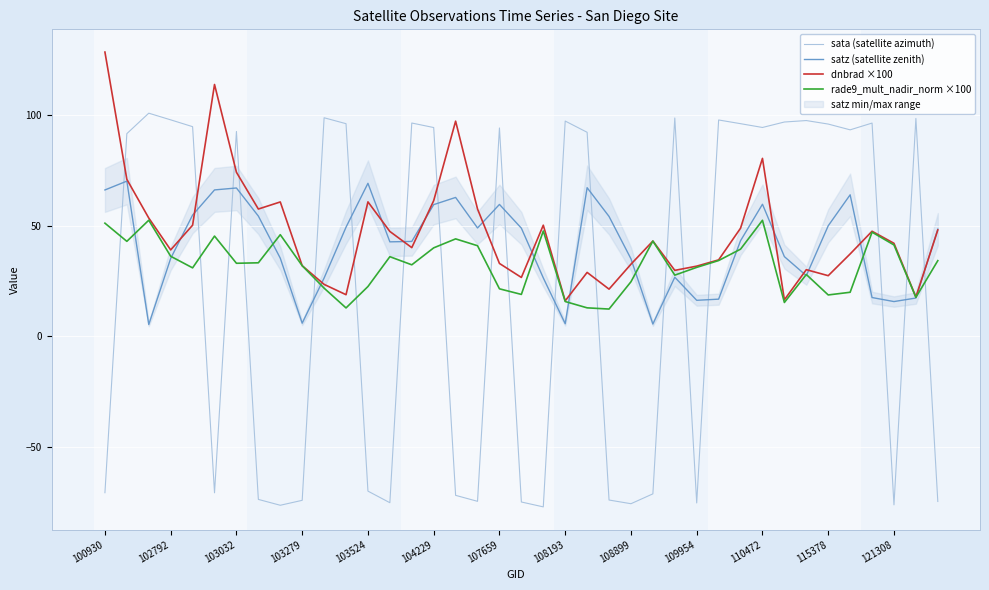

At which category does the chart reach its peak across all series?

100930